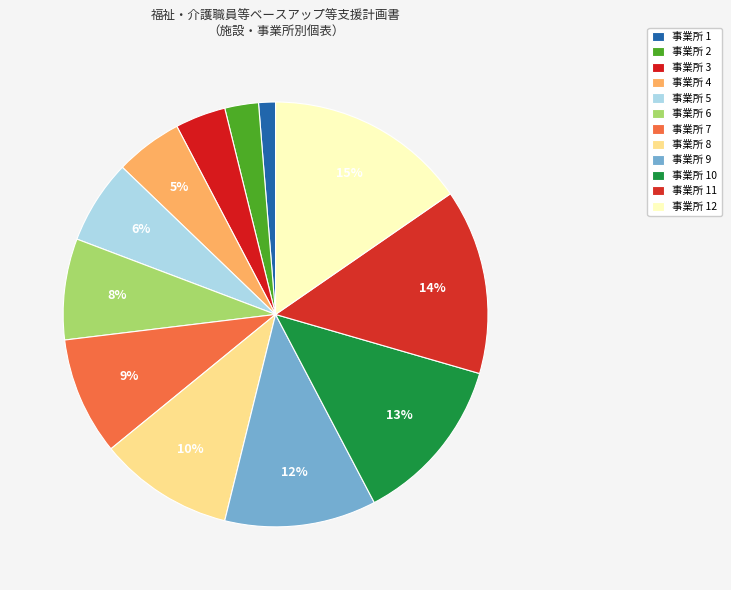

Is there a majority slice in this chart?

No